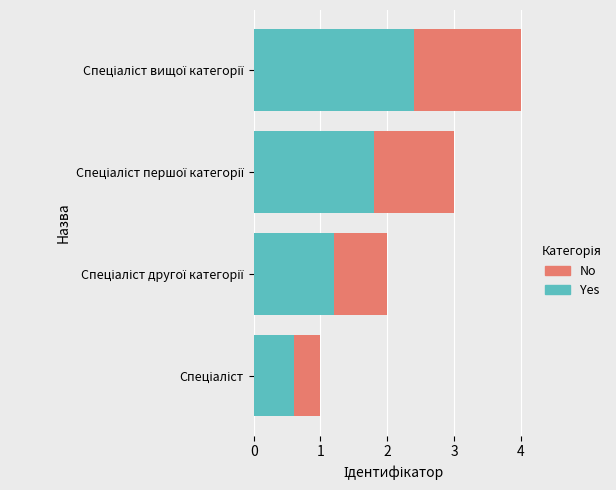

What is the average value of the Yes series?

1.5